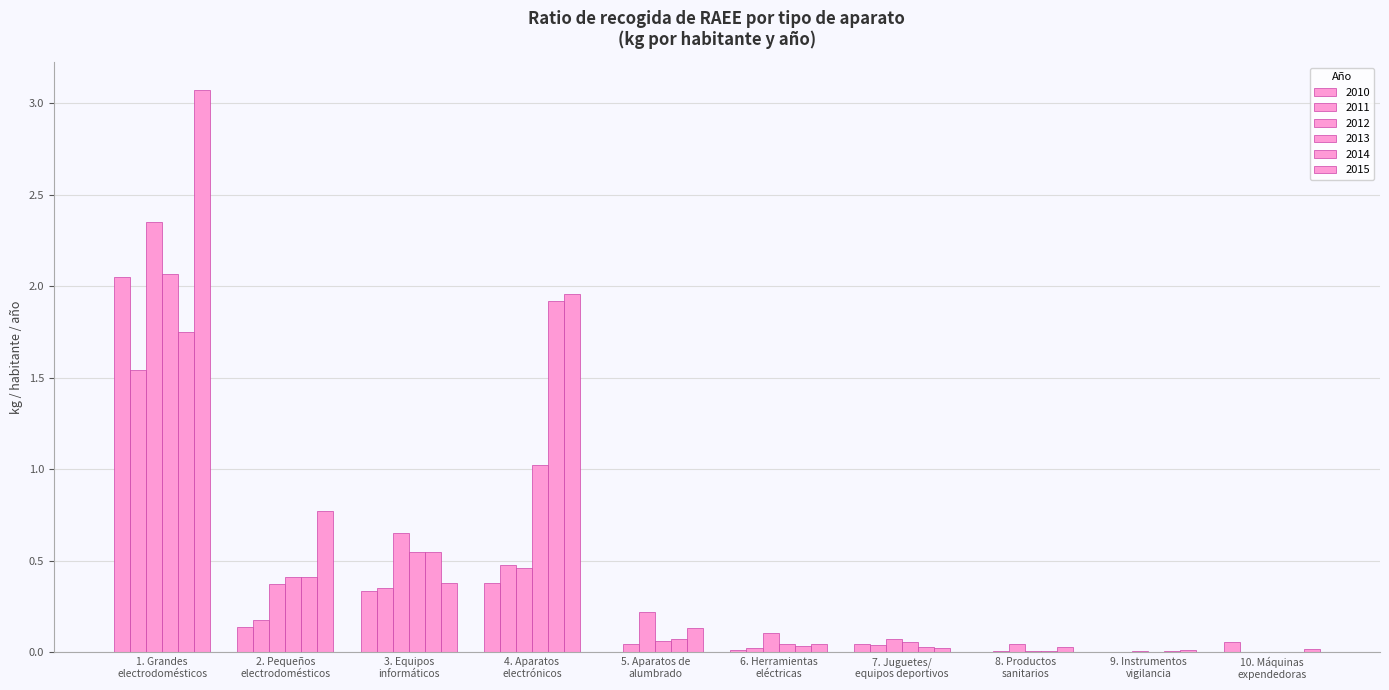

Is the value of 2010 at 2. Pequeños
electrodomésticos greater than the value of 2013 at 1. Grandes
electrodomésticos?

No